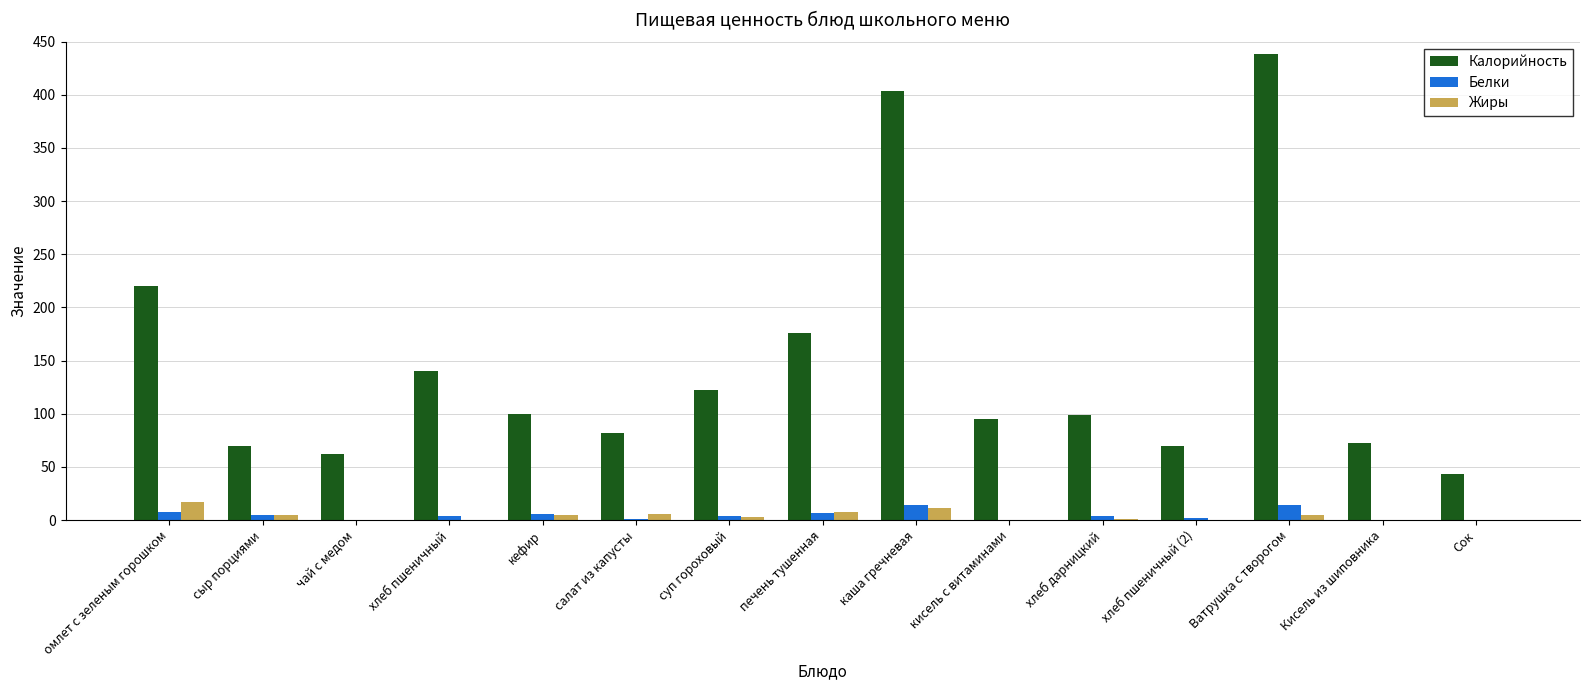

The Калорийность series shows 95.0 at кисель с витаминами. True or false?

True